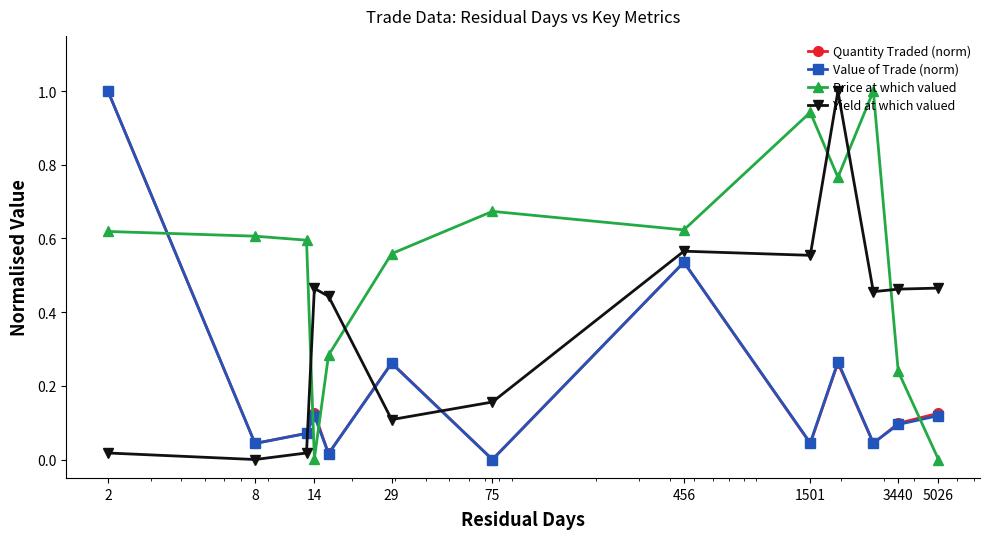

In Quantity Traded (norm), how many points are higher than both neighbors (excluding endpoints)?

4